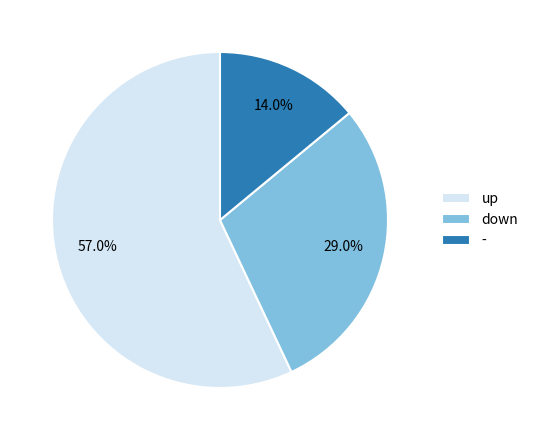

Which has a higher value, up or -?

up